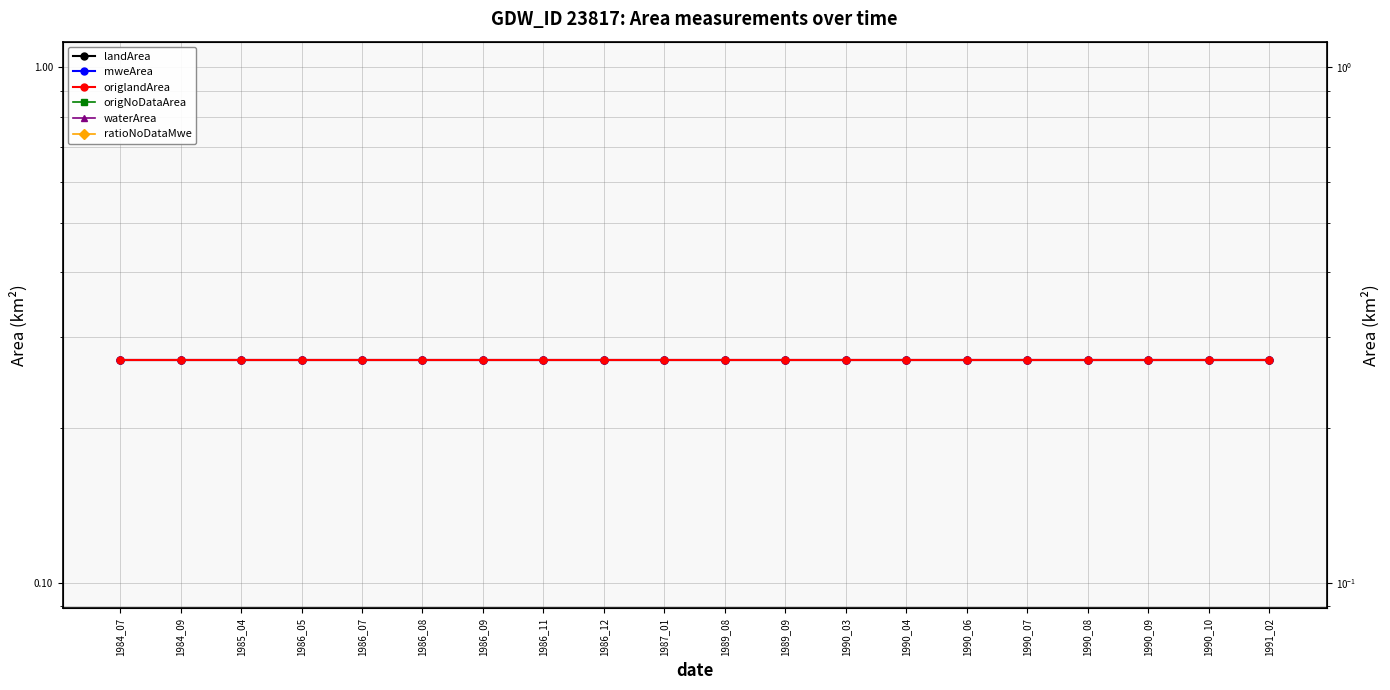

What is the value of the landArea point at the 12th from the left?

0.3